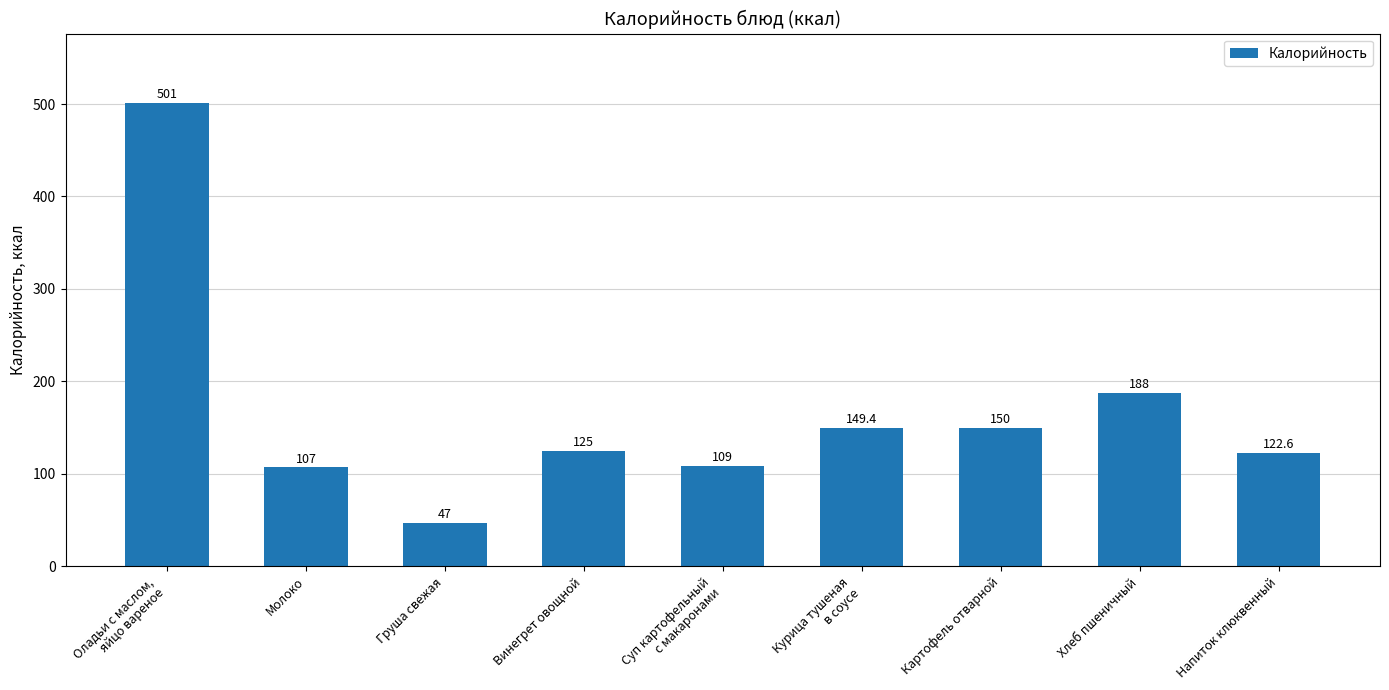

Does the chart contain stacked bars?

No